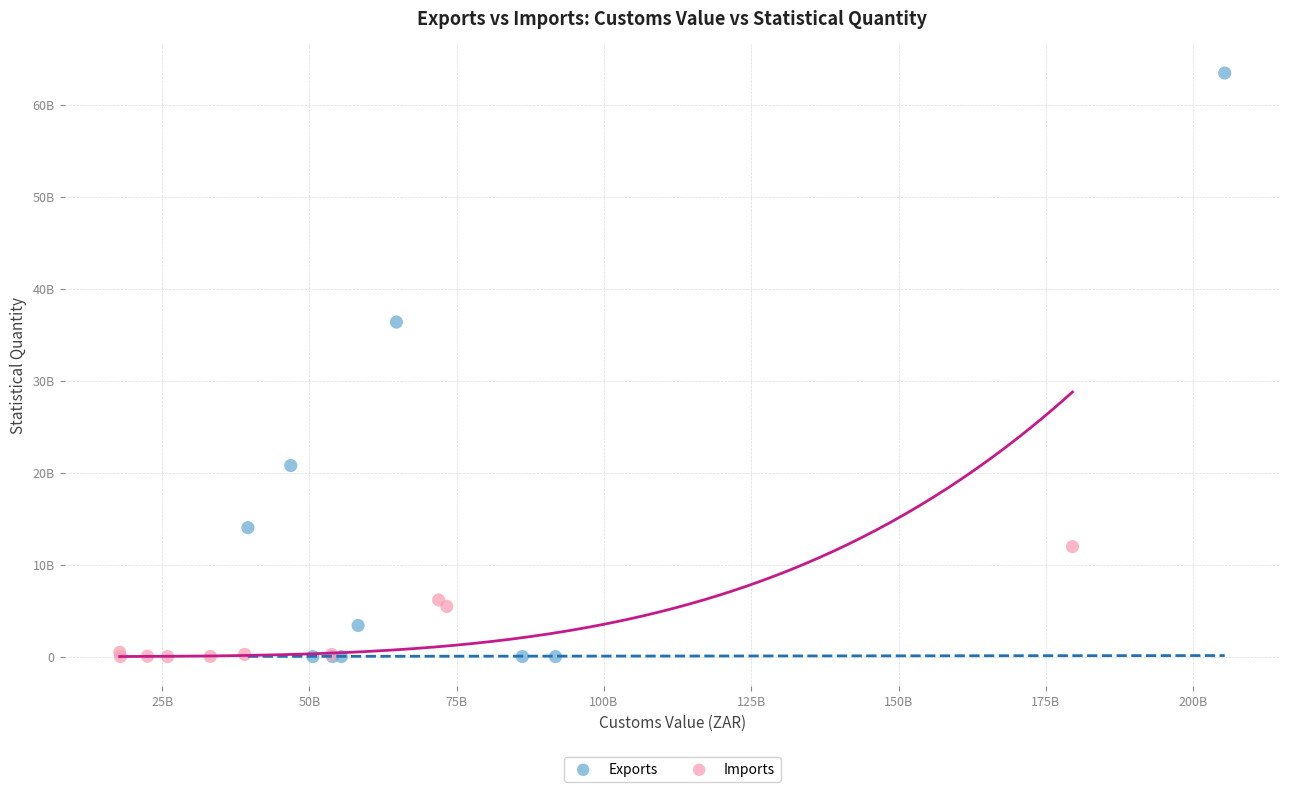

Which series reaches the maximum Y coordinate?

Exports